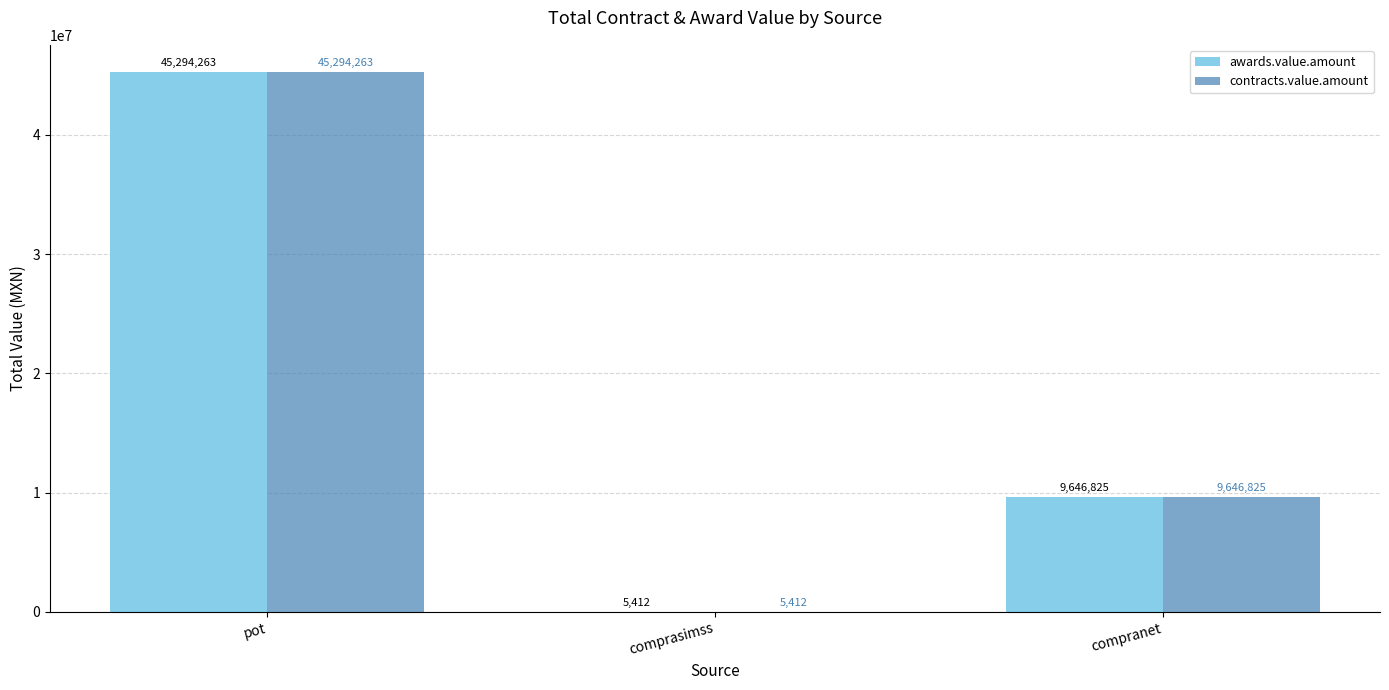

The awards.value.amount series shows 45294263.1 at pot. True or false?

True